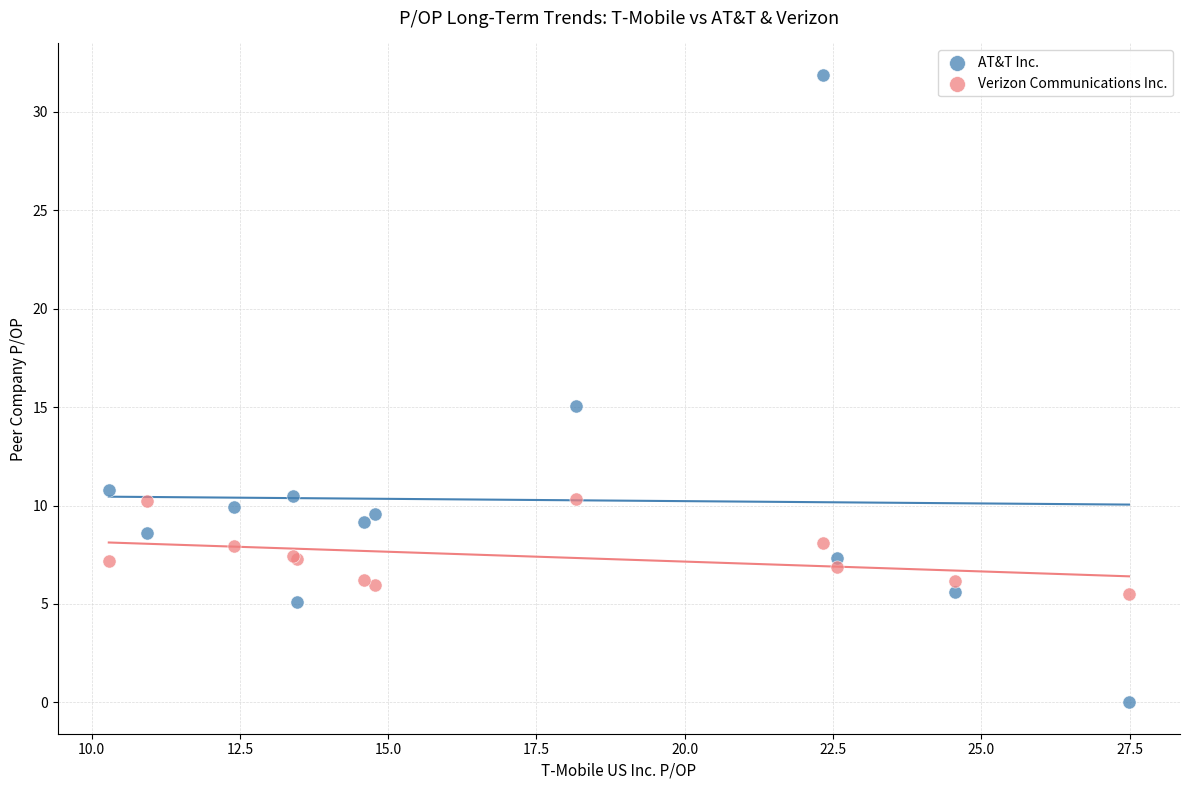

Which series reaches the maximum Y coordinate?

AT&T Inc.